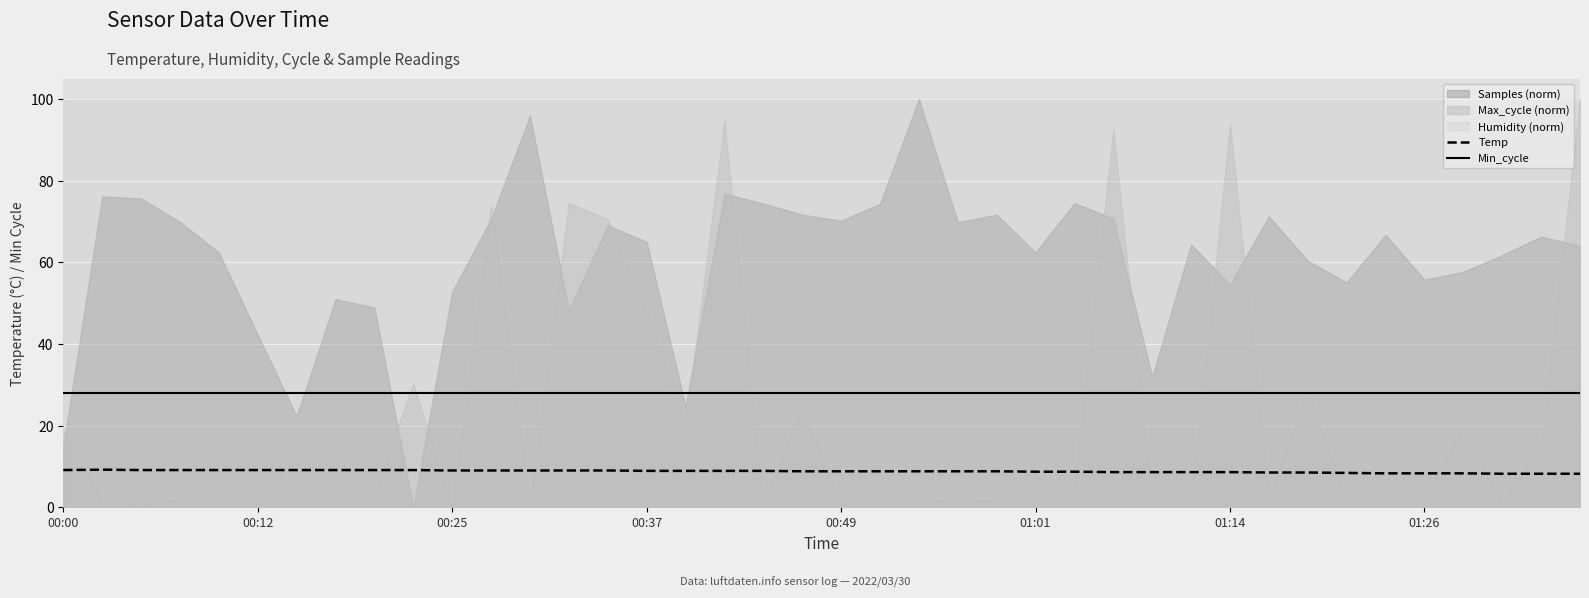

What is the maximum value for Temp?

9.2